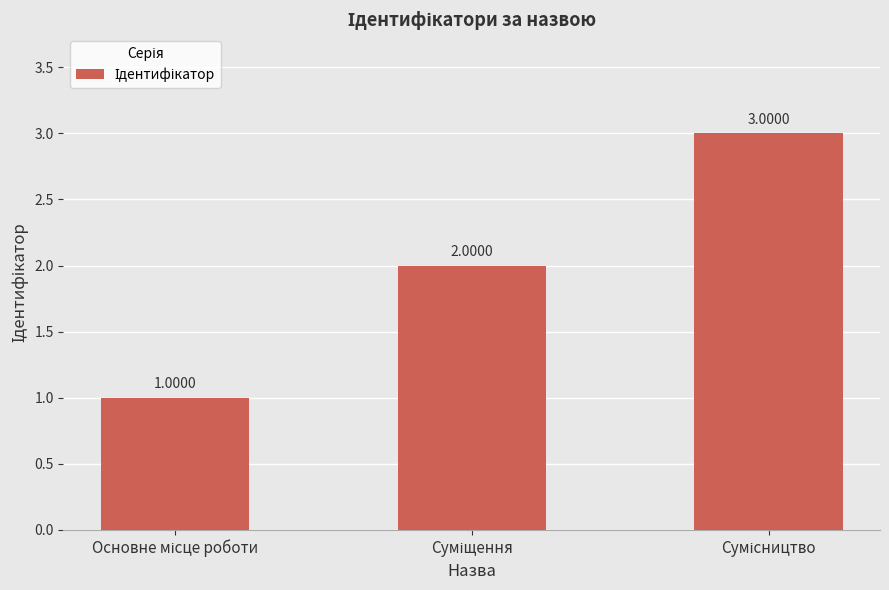

What is the sum of all values?

6